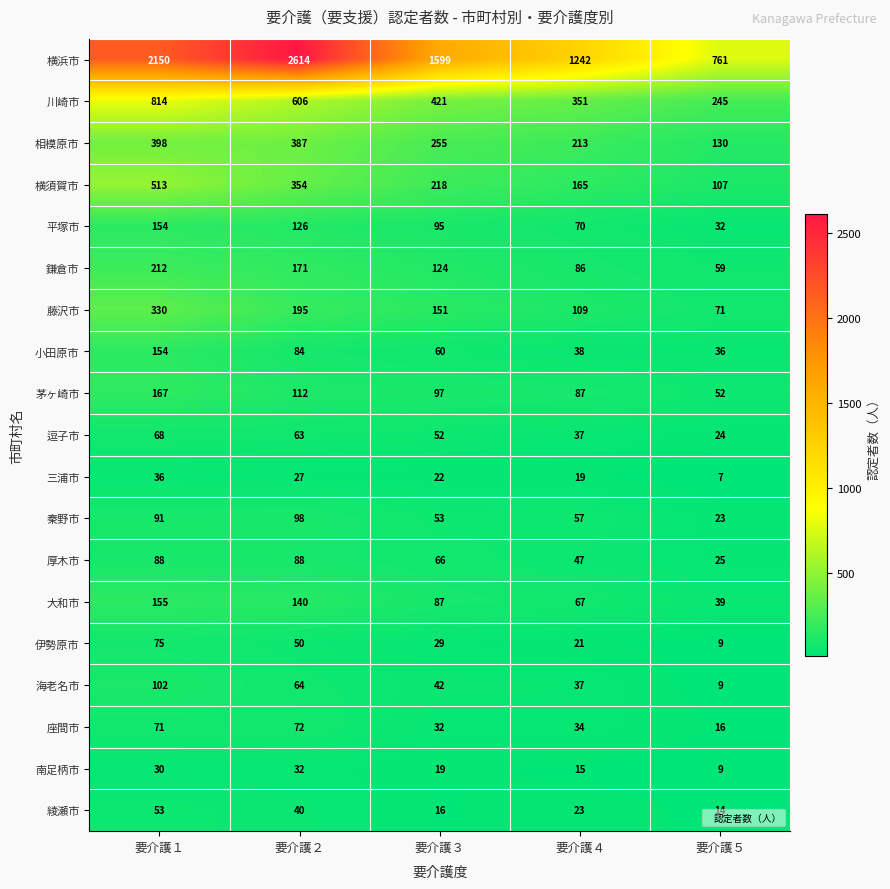

Which series has the widest spread of values?

横浜市